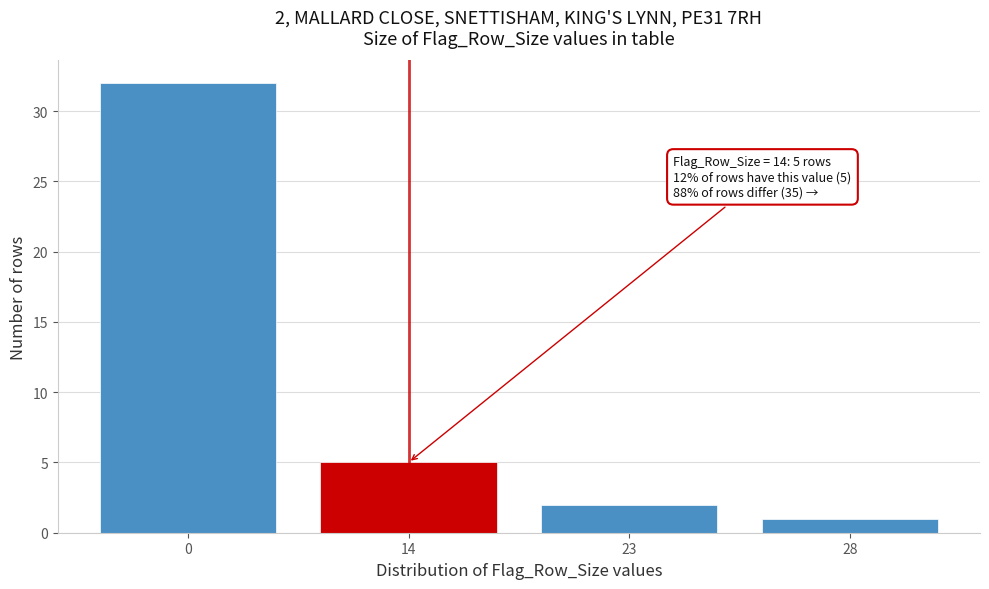

Reading right to left, extract all data points from this chart.

28=1	23=2	14=5	0=32